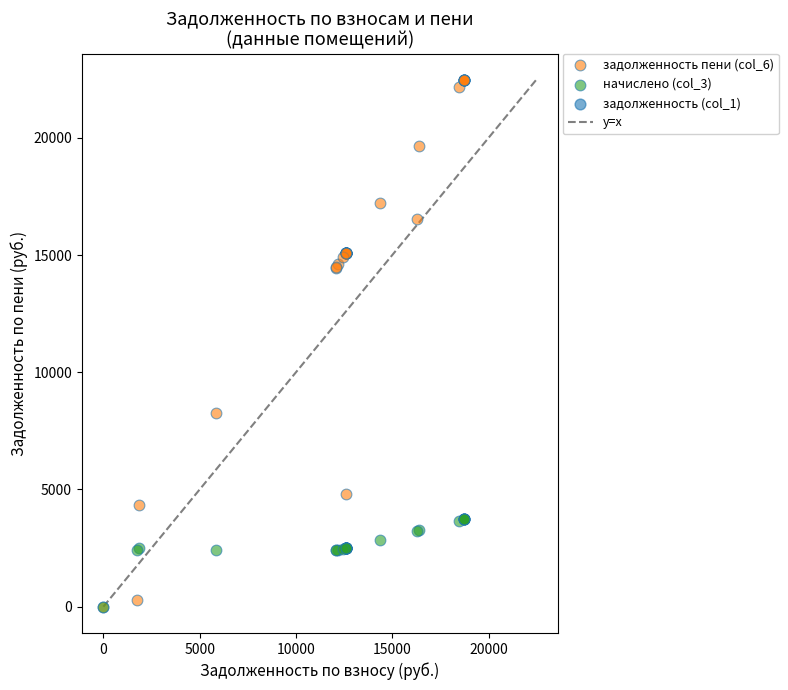

Across all series, what Y value is closest to 11235?

8253.4